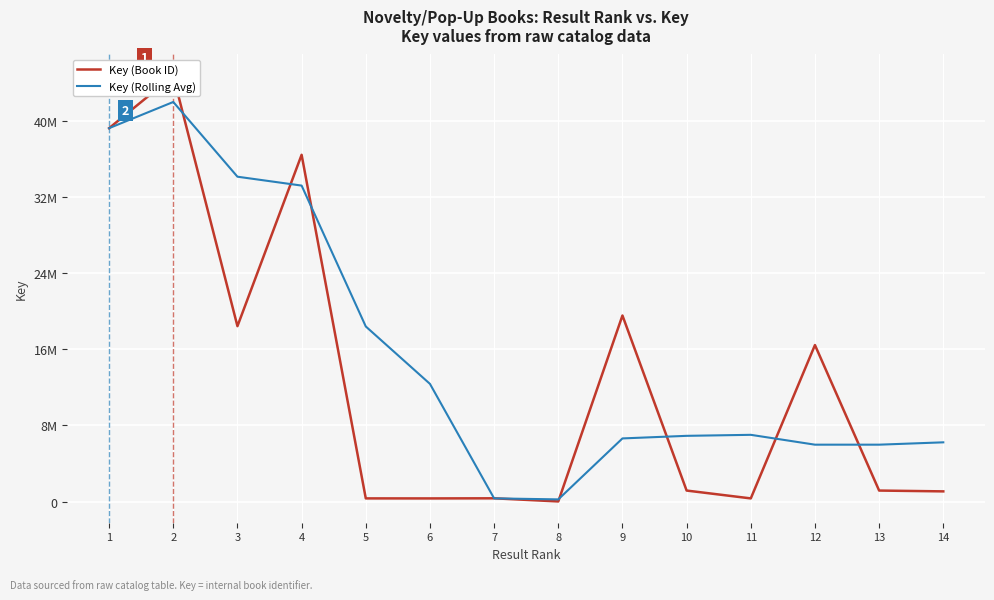

What is the value of the Key (Book ID) point at the 2nd from the left?

44717132.0